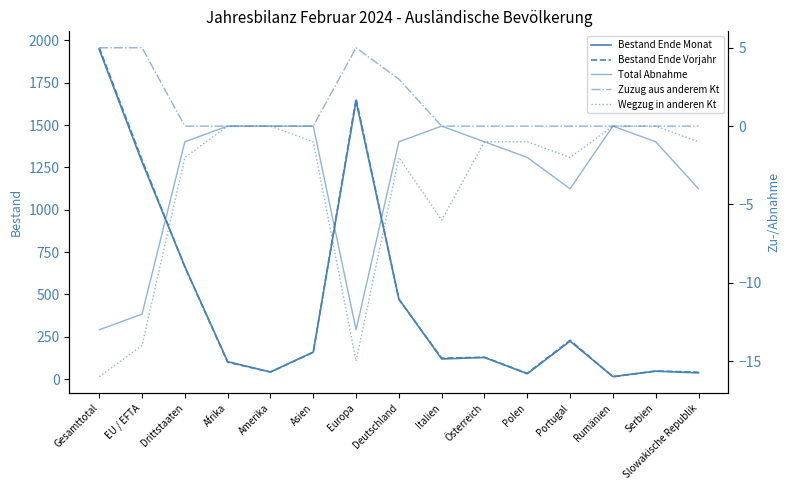

True or false: Total Abnahme and Bestand Ende Vorjahr intersect in this chart.

False